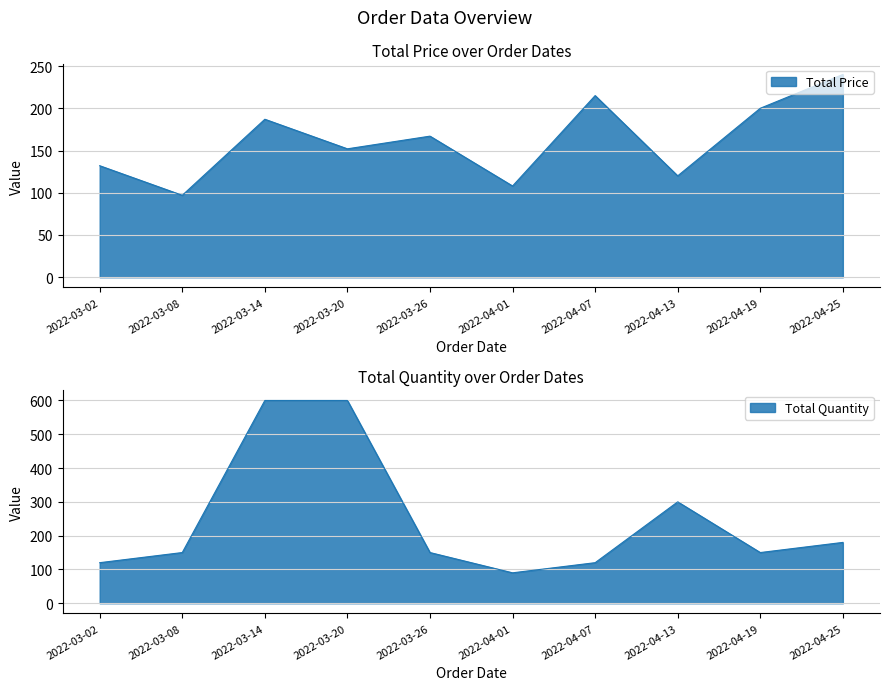

Where is the first local minimum for Total Price?

2022-03-08